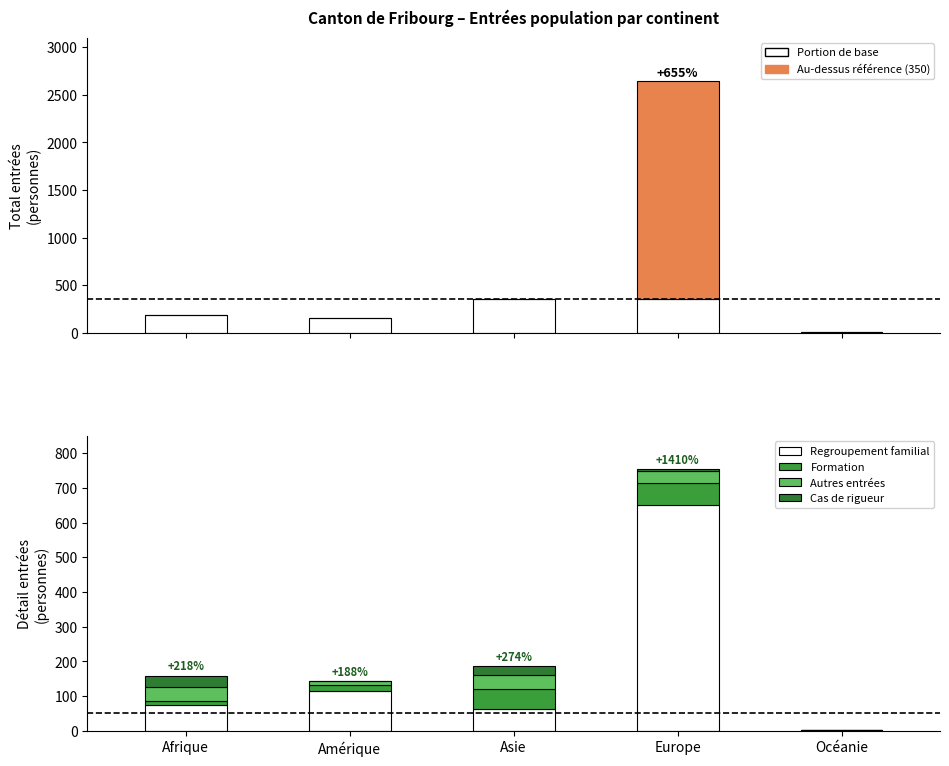

Between Asie and Afrique, which is larger?

Asie